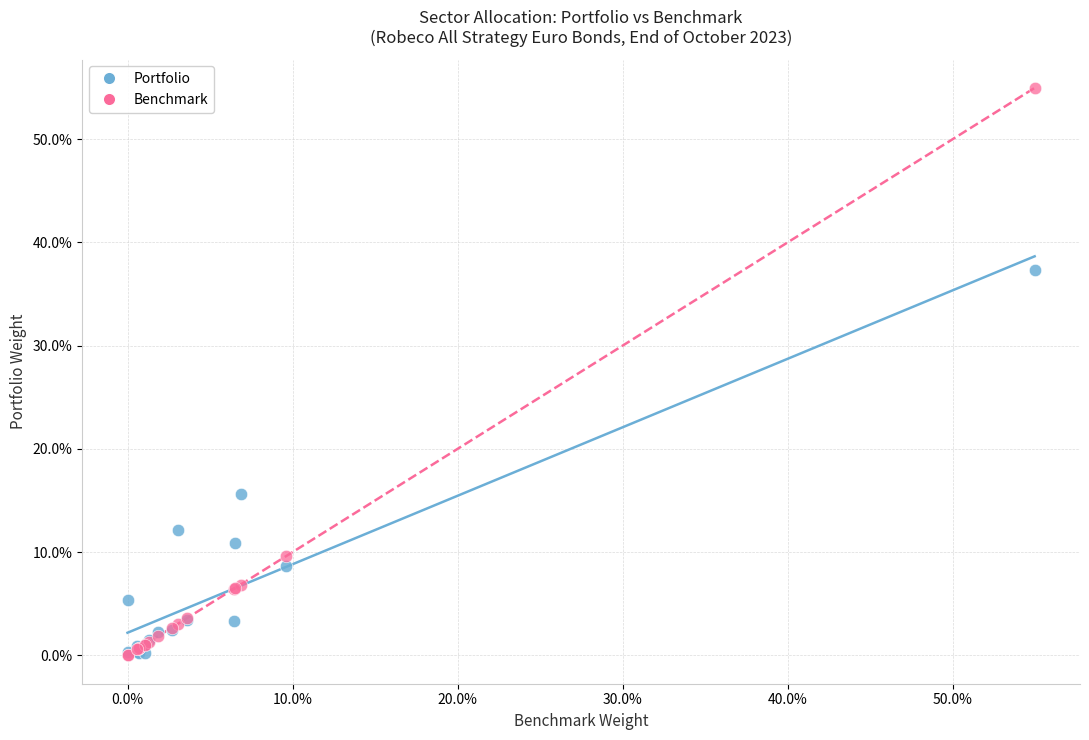

What are all the series names shown in the legend?

Portfolio, Benchmark